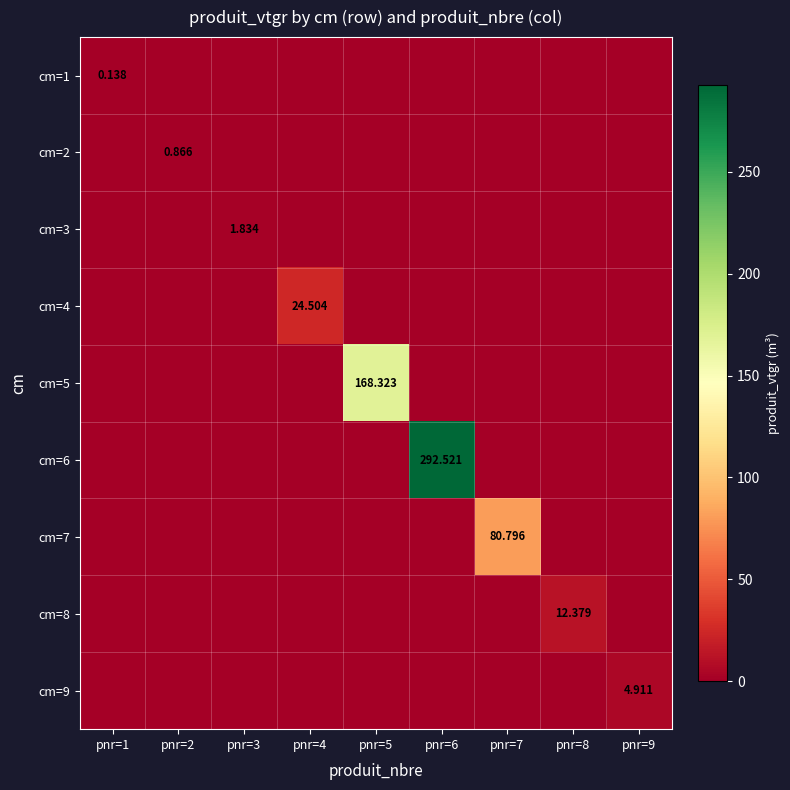

What is the highest value of the cm=4 series?

24.5